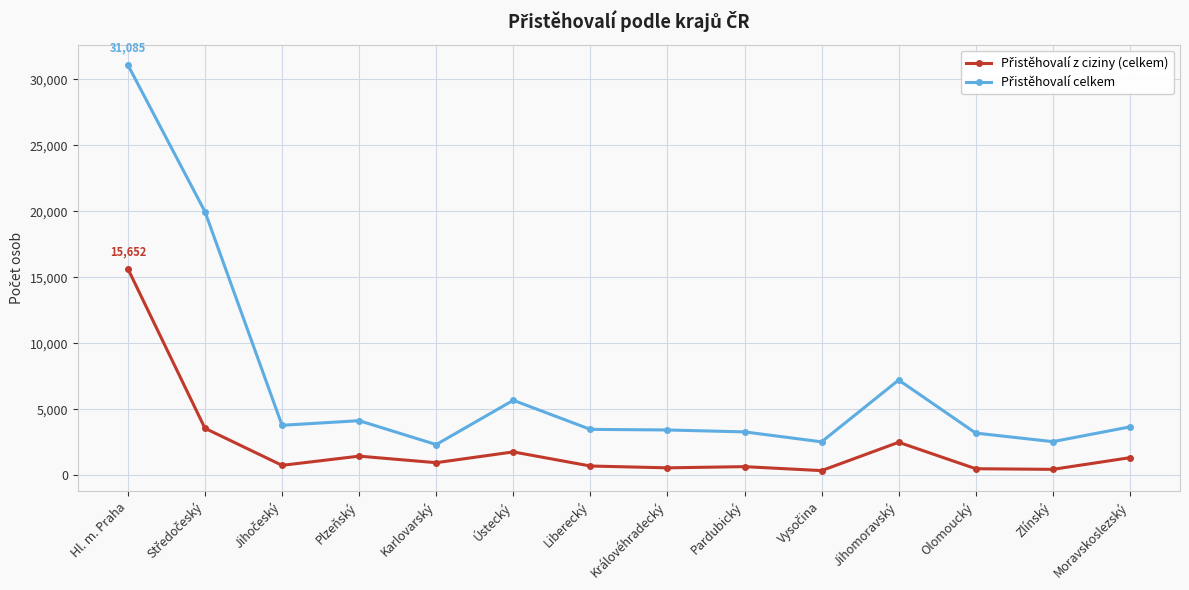

What is the label of the 9th point from the left?

Pardubický